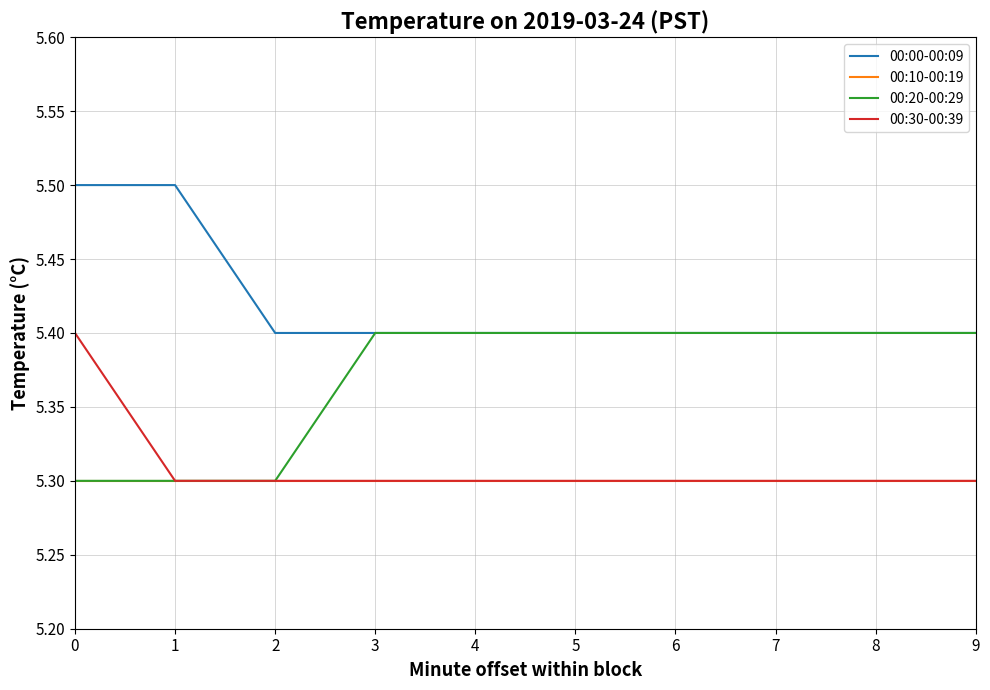

The value of 00:30-00:39 at 6 is 5.3. True or false?

True